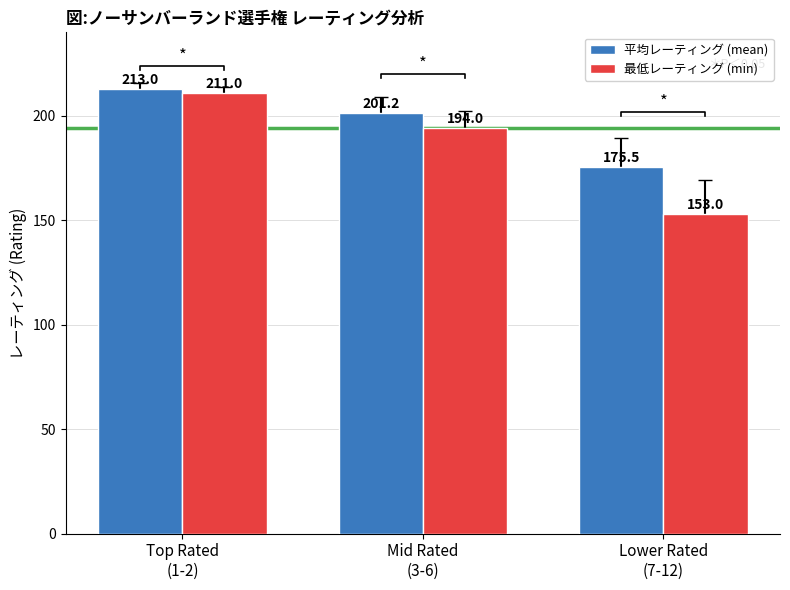

List the series in order of their overall mean, highest first.

平均レーティング (mean), 最低レーティング (min)